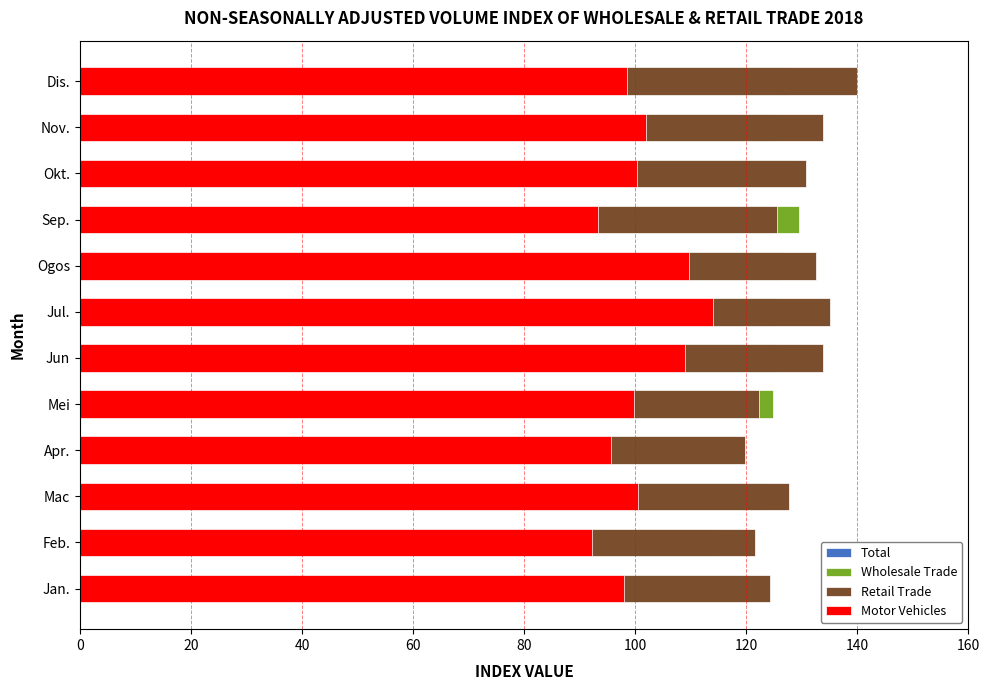

Which category has the highest value in the Motor Vehicles series?

Jul.